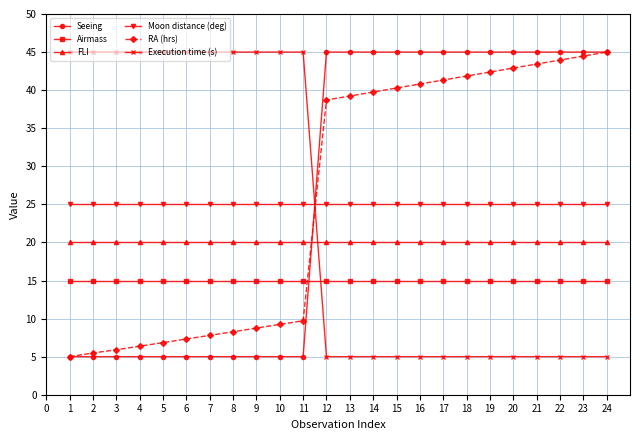

How many lines are shown in the chart?

6